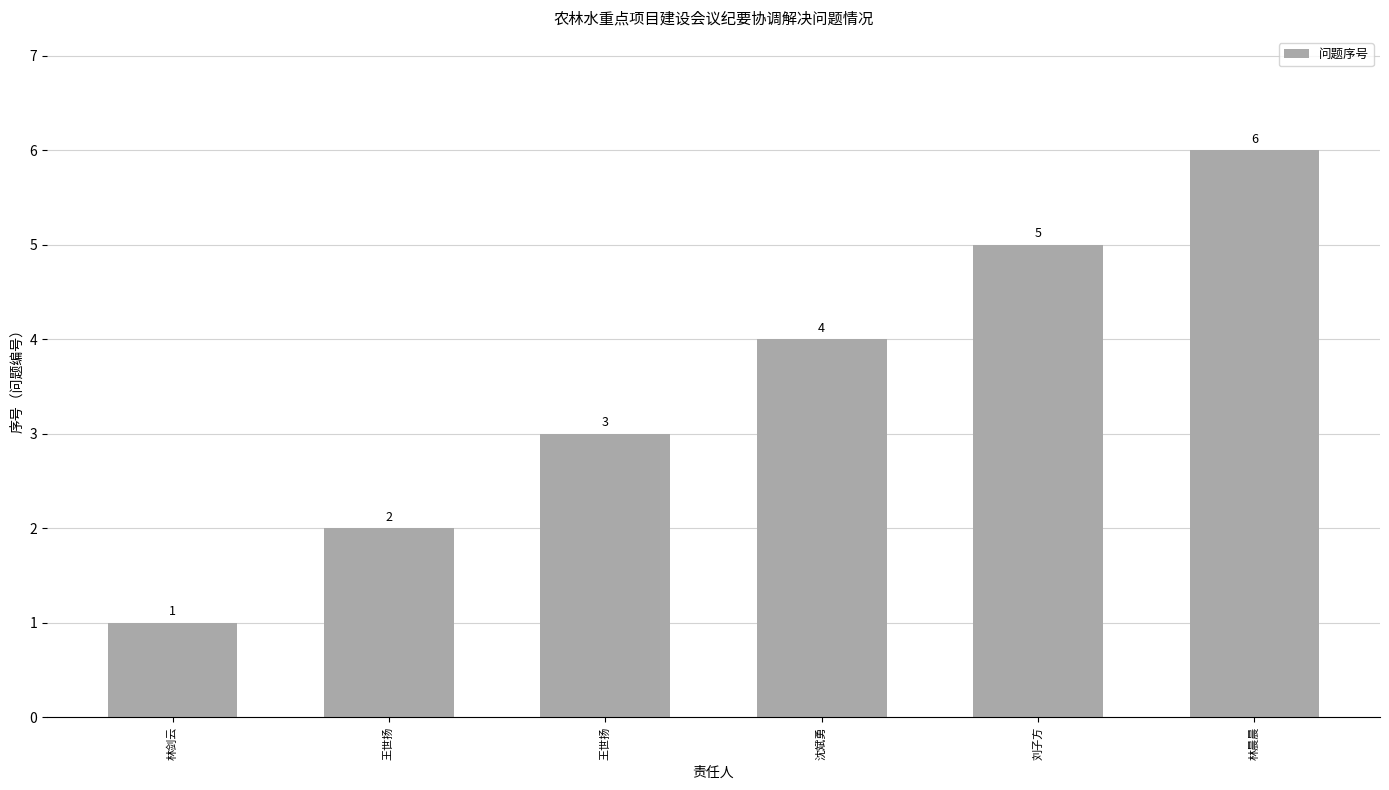

What is the greatest value displayed?

6